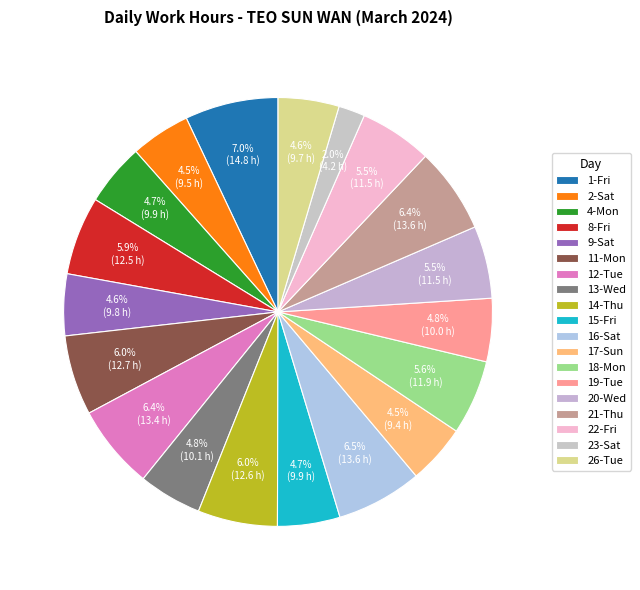

The 26-Tue slice represents 5% of the pie. True or false?

True